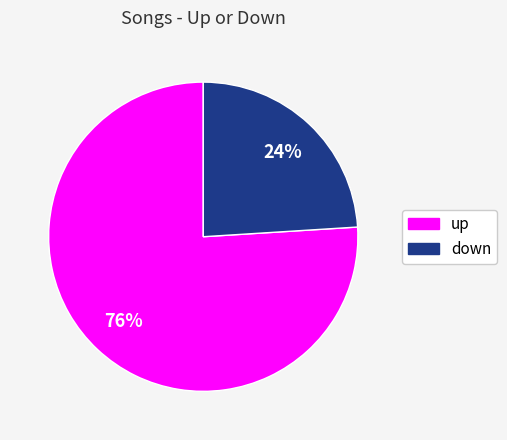

How many slices are in this pie chart?

2